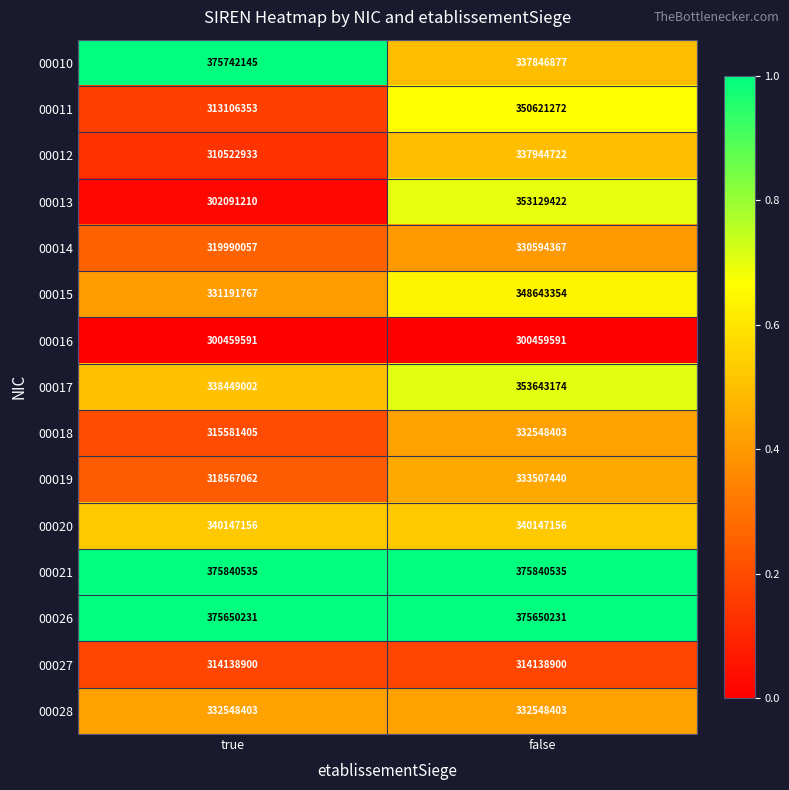

Is the value of 00010 at false greater than the value of 00019 at false?

Yes